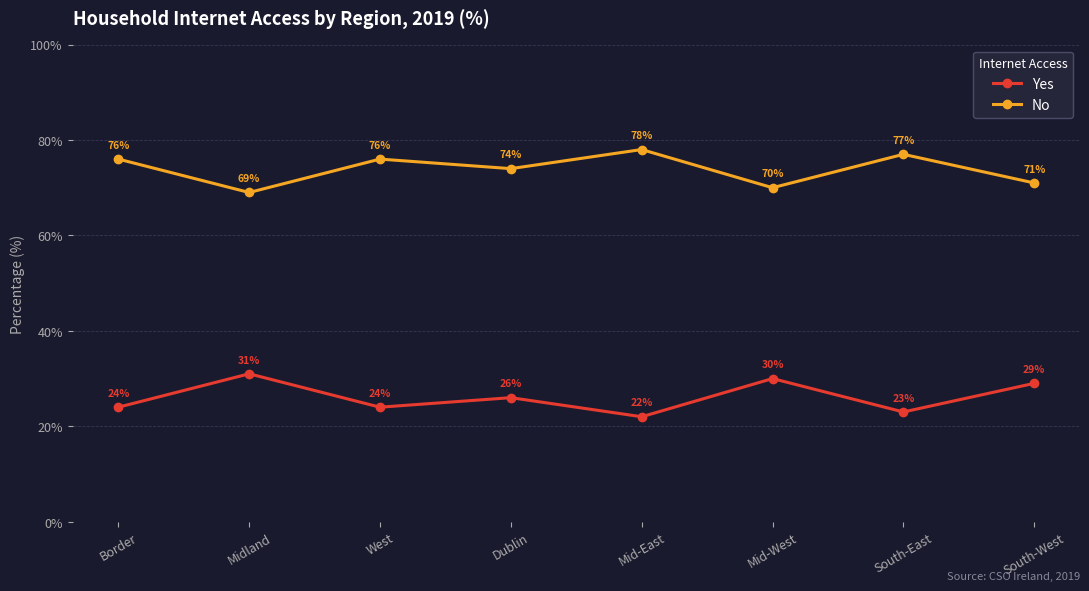

True or false: No has a value of 93 at Mid-West.

False